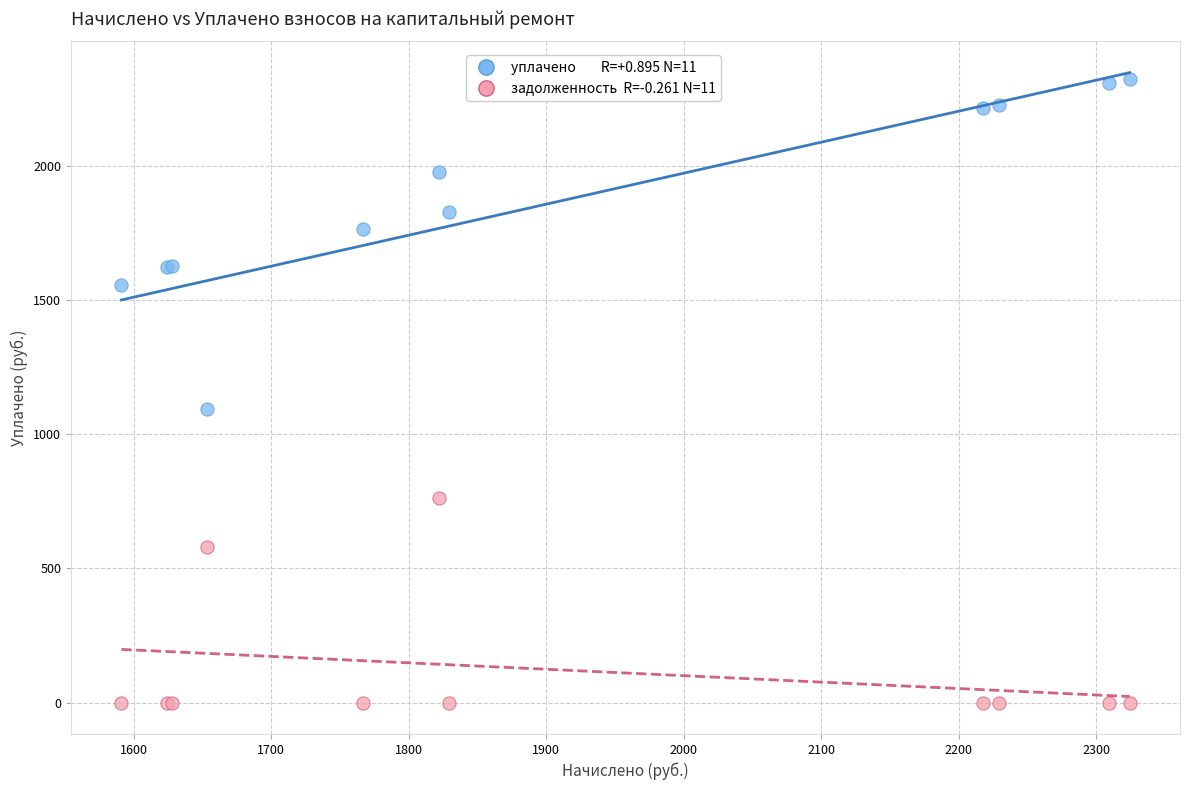

Across all series, what Y value is closest to 1162?

1095.3